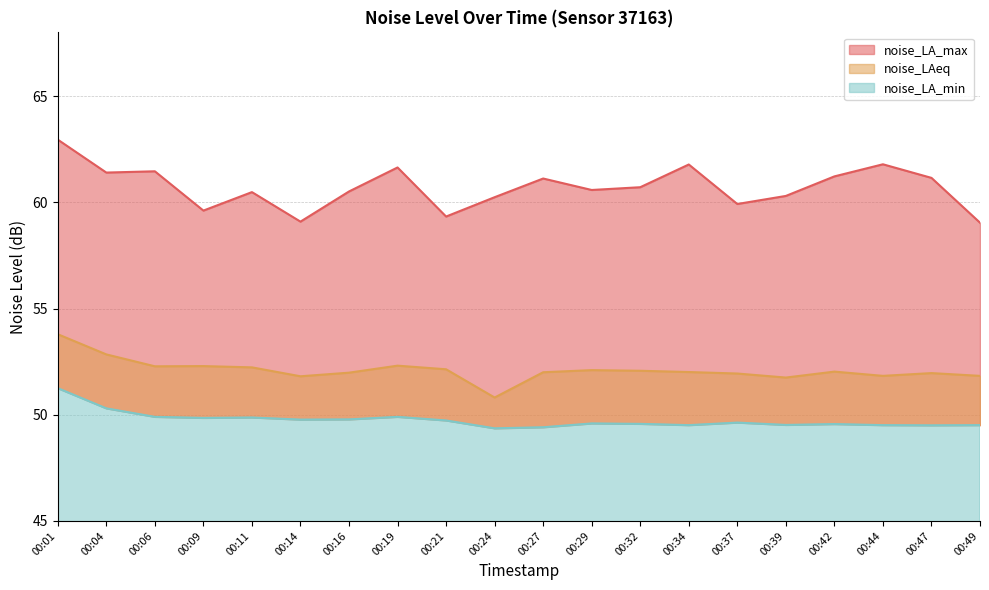

What is the average value of the noise_LAeq series?

52.1